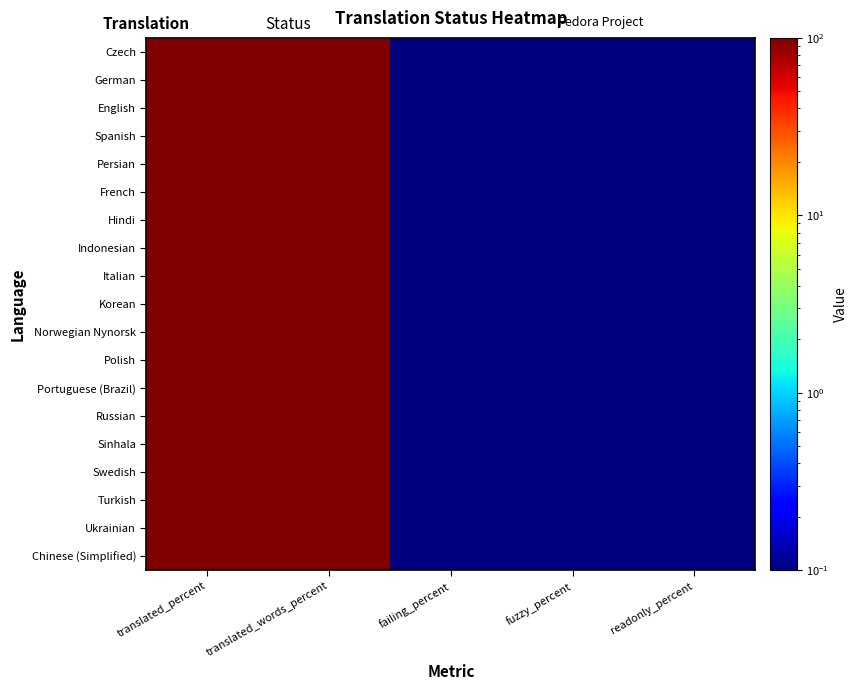

Reading left to right, transcribe all the data shown in this chart.

Czech: translated_percent=100.0	translated_words_percent=100.0	failing_percent=0.1	fuzzy_percent=0.1	readonly_percent=0.1
German: translated_percent=100.0	translated_words_percent=100.0	failing_percent=0.1	fuzzy_percent=0.1	readonly_percent=0.1
English: translated_percent=100.0	translated_words_percent=100.0	failing_percent=0.1	fuzzy_percent=0.1	readonly_percent=0.1
Spanish: translated_percent=100.0	translated_words_percent=100.0	failing_percent=0.1	fuzzy_percent=0.1	readonly_percent=0.1
Persian: translated_percent=100.0	translated_words_percent=100.0	failing_percent=0.1	fuzzy_percent=0.1	readonly_percent=0.1
French: translated_percent=100.0	translated_words_percent=100.0	failing_percent=0.1	fuzzy_percent=0.1	readonly_percent=0.1
Hindi: translated_percent=100.0	translated_words_percent=100.0	failing_percent=0.1	fuzzy_percent=0.1	readonly_percent=0.1
Indonesian: translated_percent=100.0	translated_words_percent=100.0	failing_percent=0.1	fuzzy_percent=0.1	readonly_percent=0.1
Italian: translated_percent=100.0	translated_words_percent=100.0	failing_percent=0.1	fuzzy_percent=0.1	readonly_percent=0.1
Korean: translated_percent=100.0	translated_words_percent=100.0	failing_percent=0.1	fuzzy_percent=0.1	readonly_percent=0.1
Norwegian Nynorsk: translated_percent=100.0	translated_words_percent=100.0	failing_percent=0.1	fuzzy_percent=0.1	readonly_percent=0.1
Polish: translated_percent=100.0	translated_words_percent=100.0	failing_percent=0.1	fuzzy_percent=0.1	readonly_percent=0.1
Portuguese (Brazil): translated_percent=100.0	translated_words_percent=100.0	failing_percent=0.1	fuzzy_percent=0.1	readonly_percent=0.1
Russian: translated_percent=100.0	translated_words_percent=100.0	failing_percent=0.1	fuzzy_percent=0.1	readonly_percent=0.1
Sinhala: translated_percent=100.0	translated_words_percent=100.0	failing_percent=0.1	fuzzy_percent=0.1	readonly_percent=0.1
Swedish: translated_percent=100.0	translated_words_percent=100.0	failing_percent=0.1	fuzzy_percent=0.1	readonly_percent=0.1
Turkish: translated_percent=100.0	translated_words_percent=100.0	failing_percent=0.1	fuzzy_percent=0.1	readonly_percent=0.1
Ukrainian: translated_percent=100.0	translated_words_percent=100.0	failing_percent=0.1	fuzzy_percent=0.1	readonly_percent=0.1
Chinese (Simplified): translated_percent=100.0	translated_words_percent=100.0	failing_percent=0.1	fuzzy_percent=0.1	readonly_percent=0.1